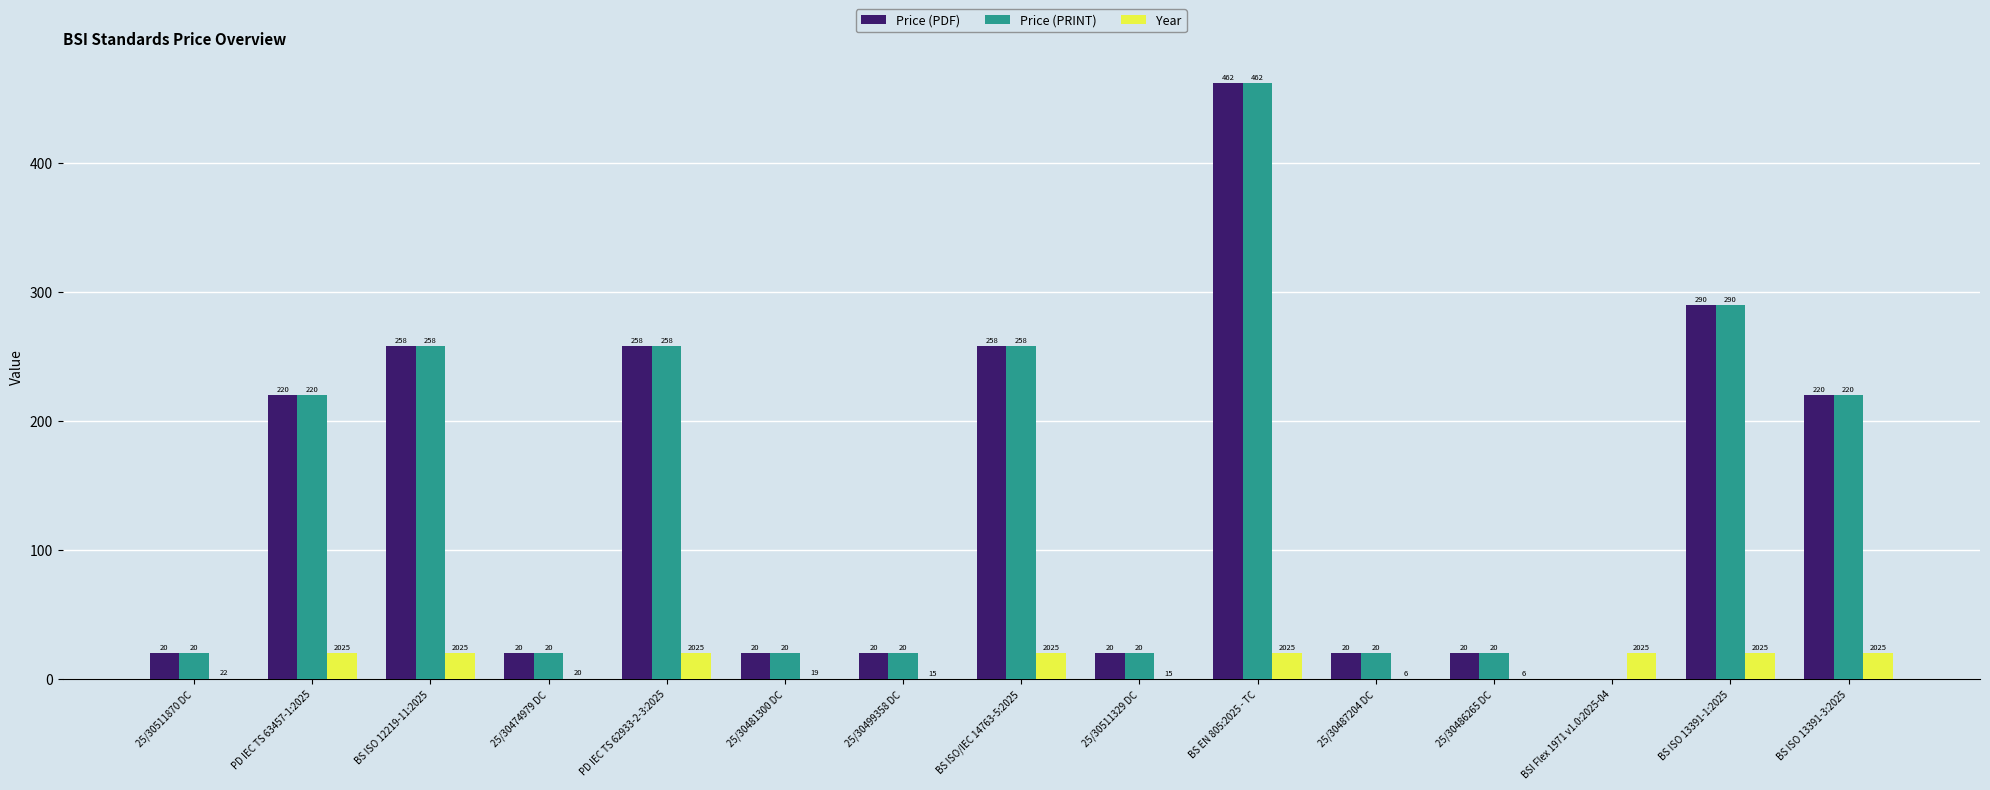

What are all the series names shown in the legend?

Price (PDF), Price (PRINT), Year